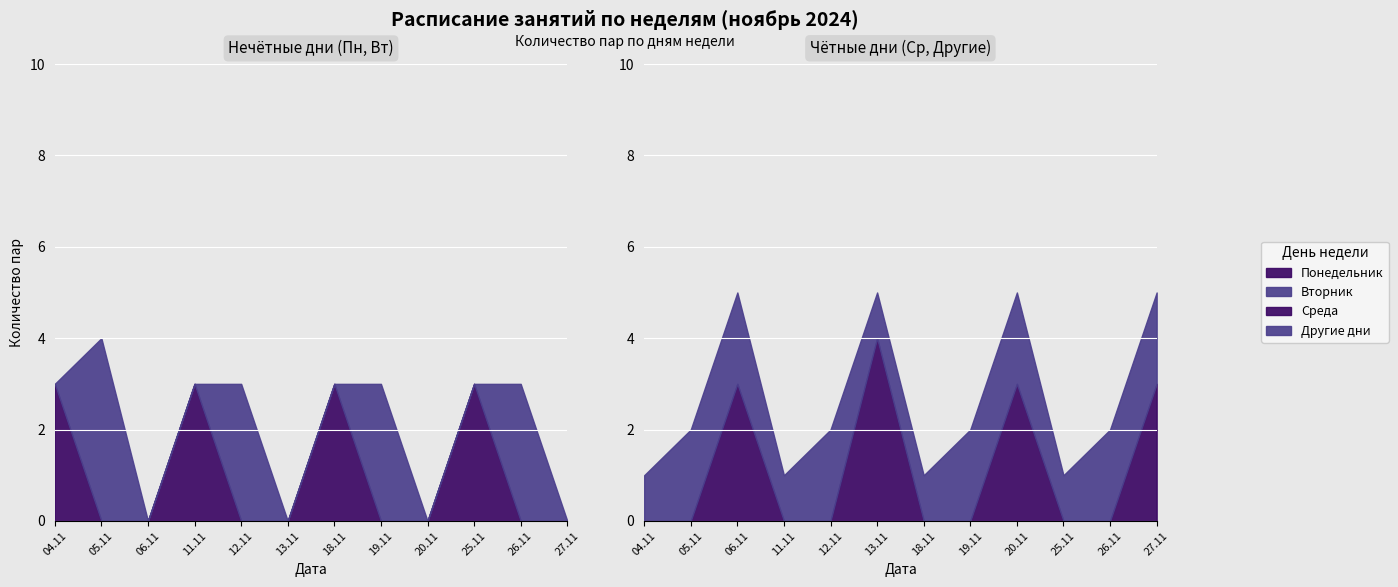

Does the chart display data point markers on the line(s)?

No